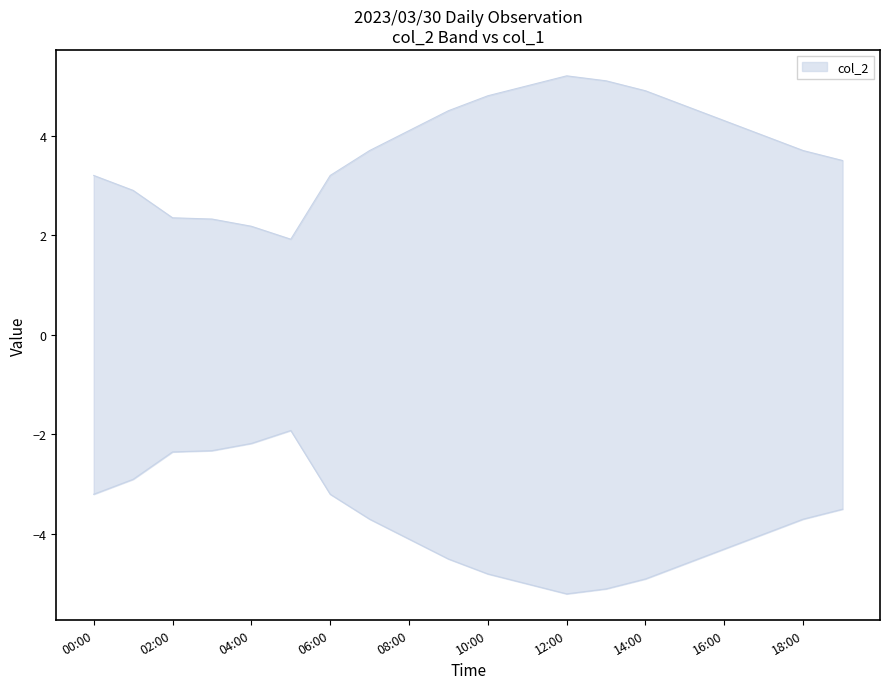

Does the chart display data point markers on the line(s)?

No